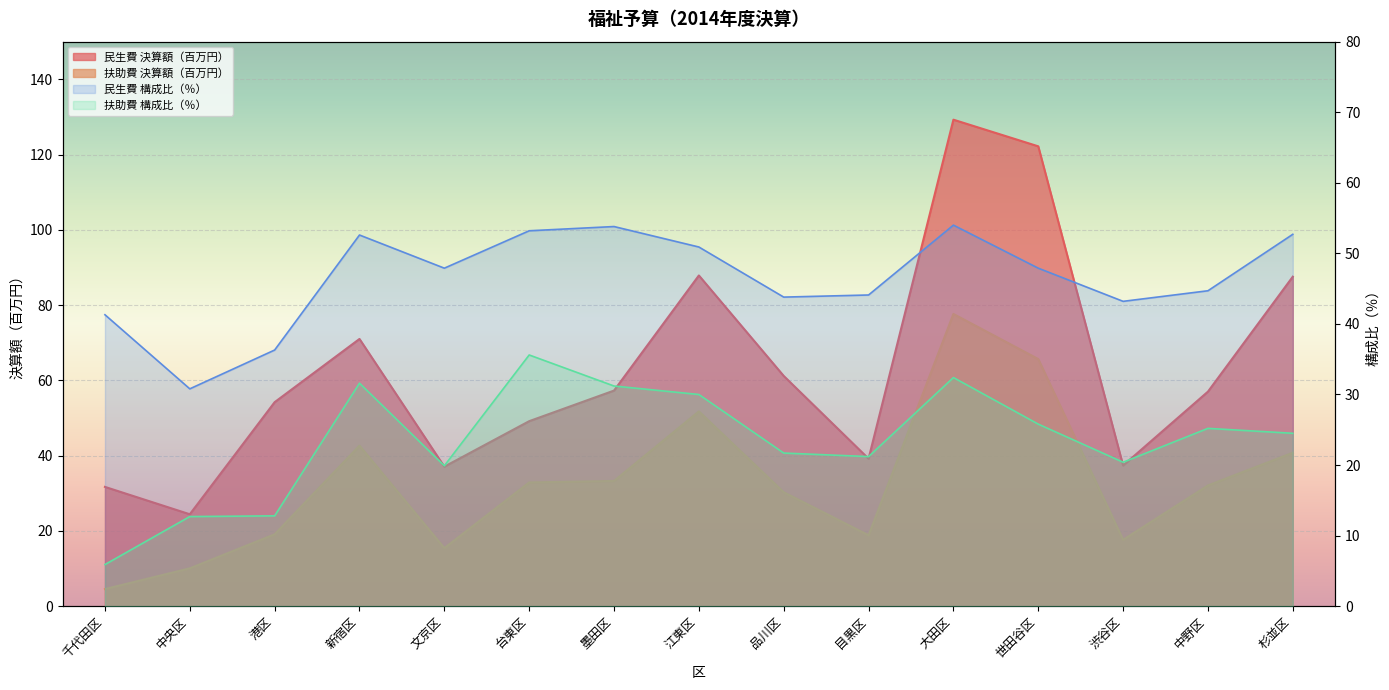

What is the value of the 扶助費 決算額（千円） point at the 11th from the left?

77.6